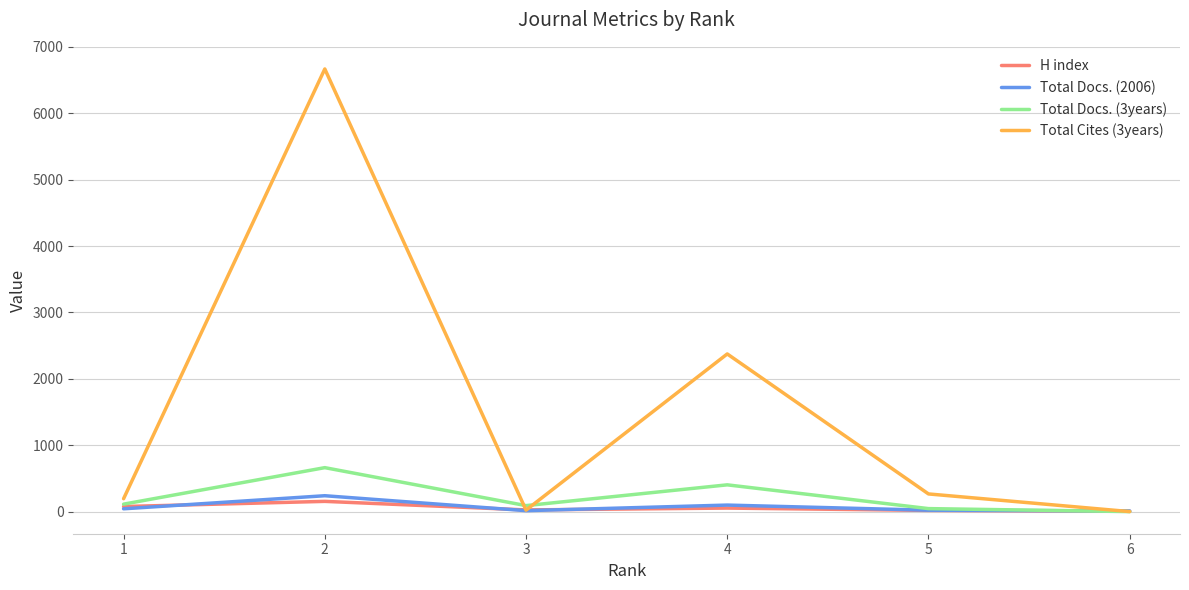

What is the sum of all Total Docs. (3years) values?

1312